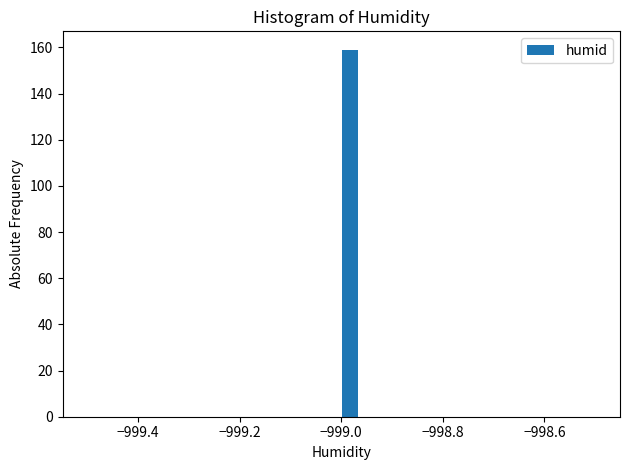

Read against the x-axis, roughly where is the centre of the tallest bar?

-998.98